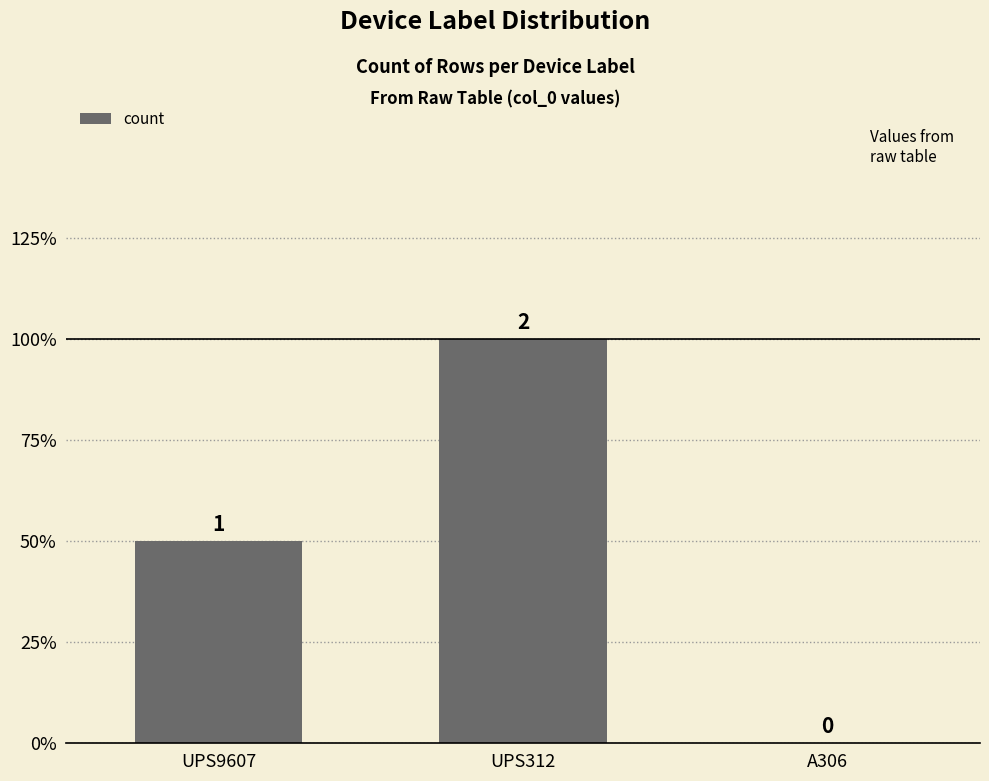

Are the bars horizontal?

No